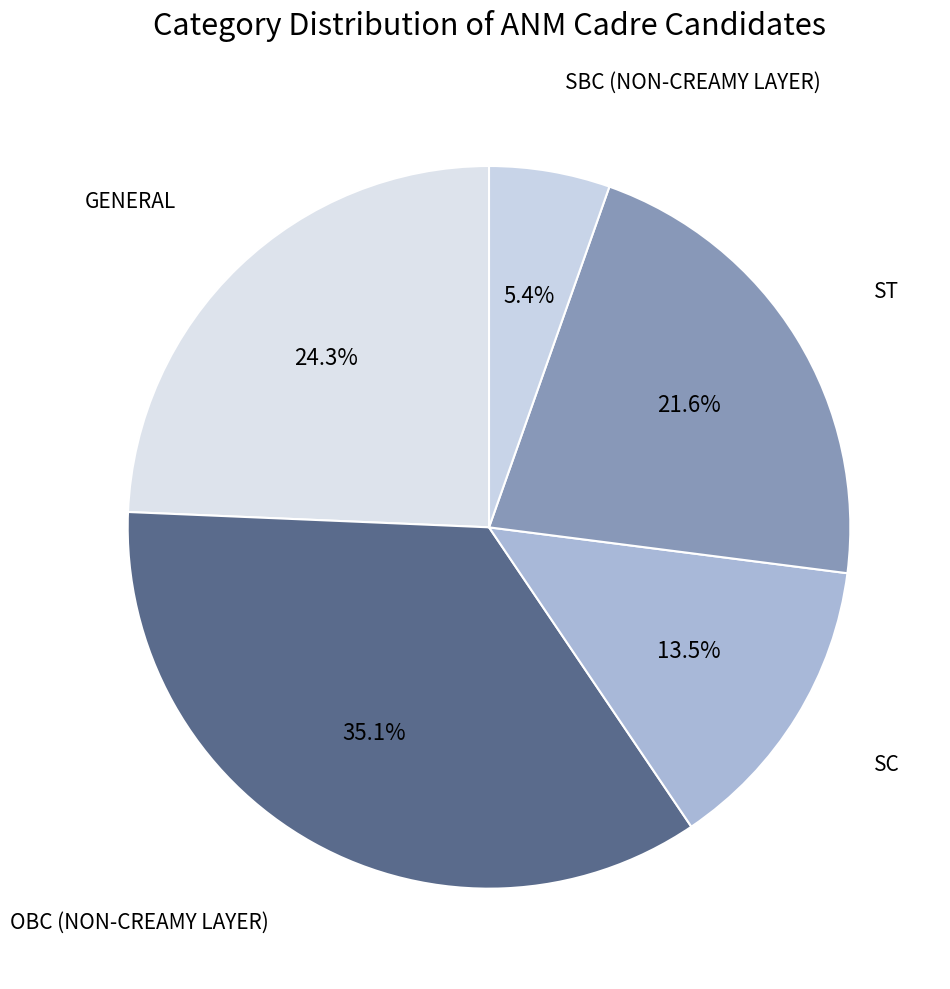

Which category has the biggest portion of the pie?

OBC (NON-CREAMY LAYER)